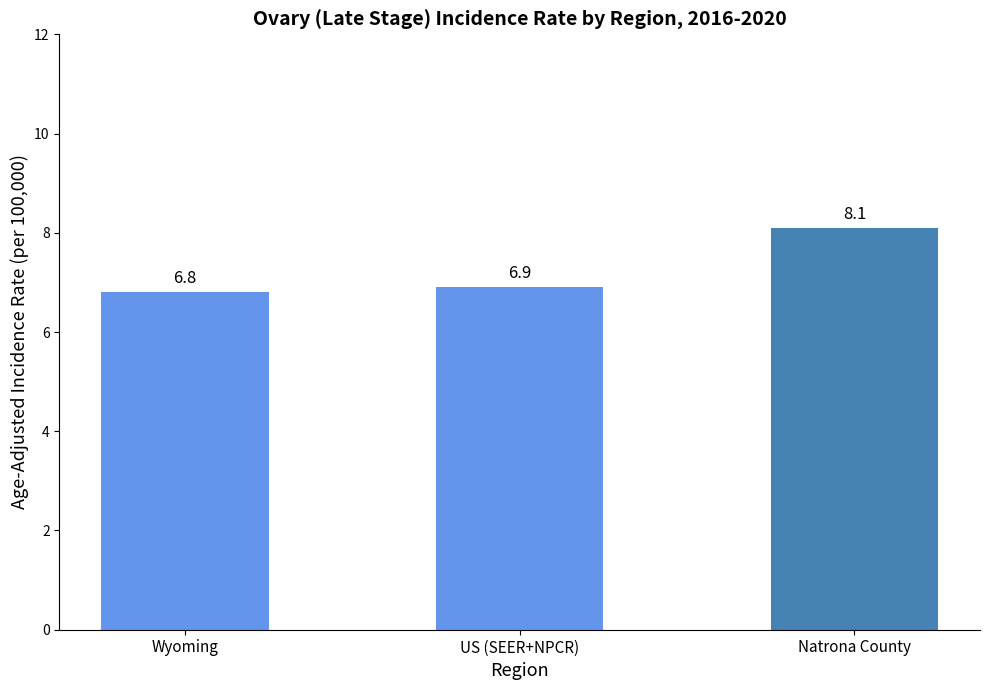

Reading left to right, list all the values displayed in this chart.

6.8	6.9	8.1